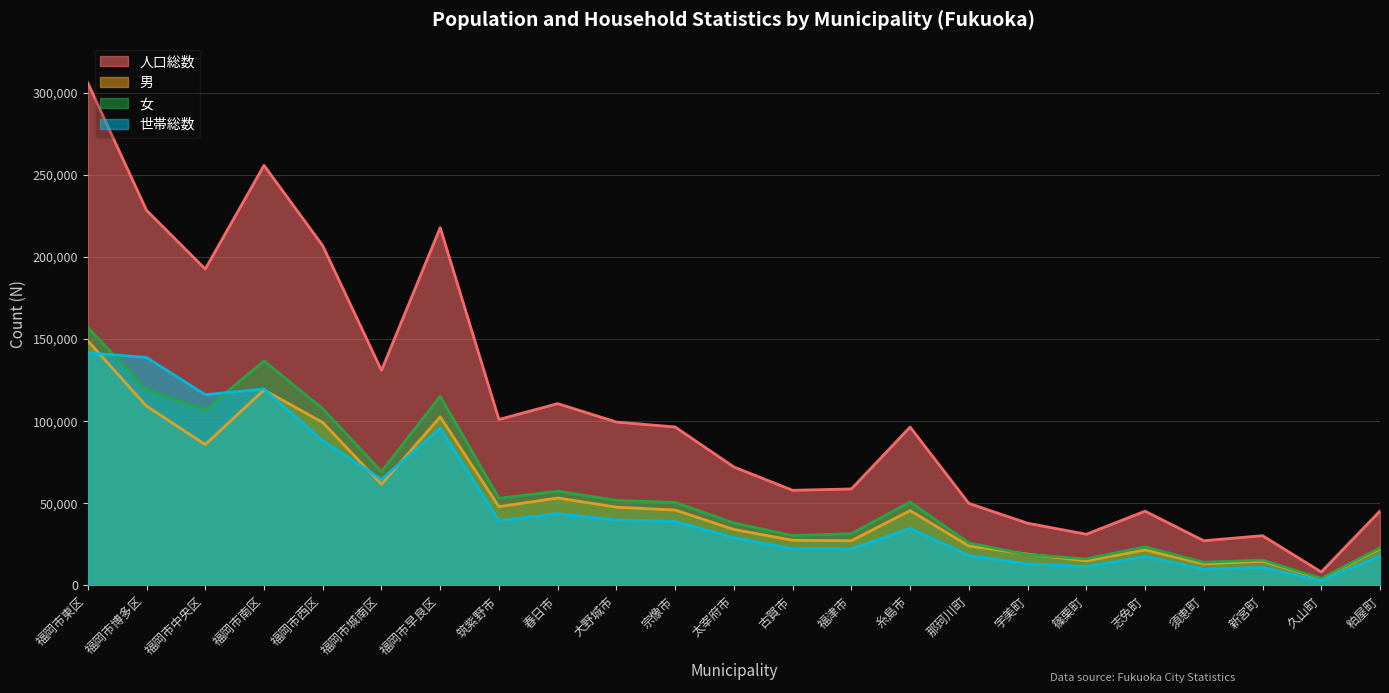

What is the difference between the highest and lowest values at 古賀市?

35639